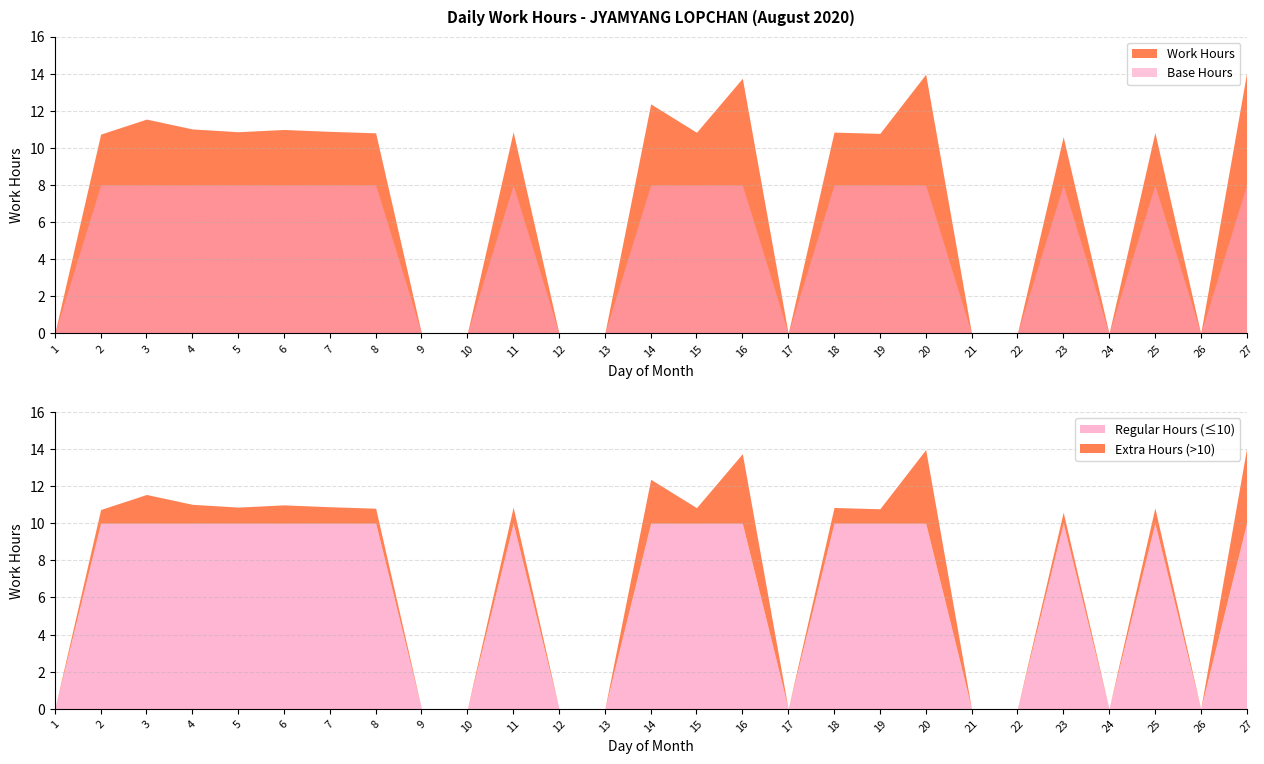

The Base Hours series shows 4.5 at 10. True or false?

False